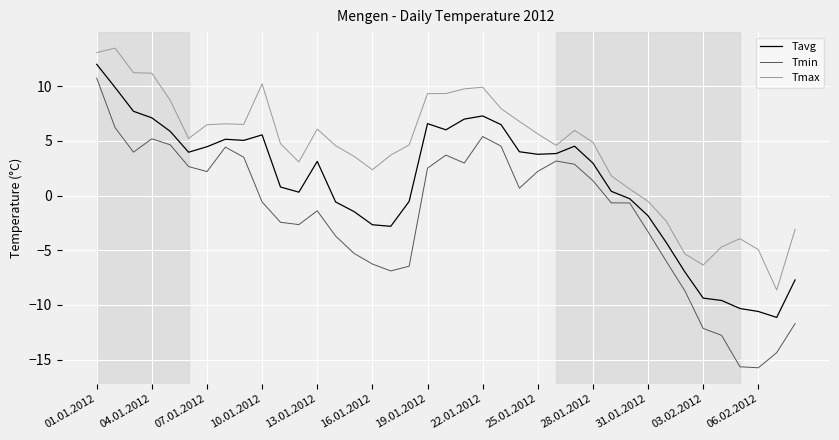

Which series has the largest range (max minus min)?

Tmin